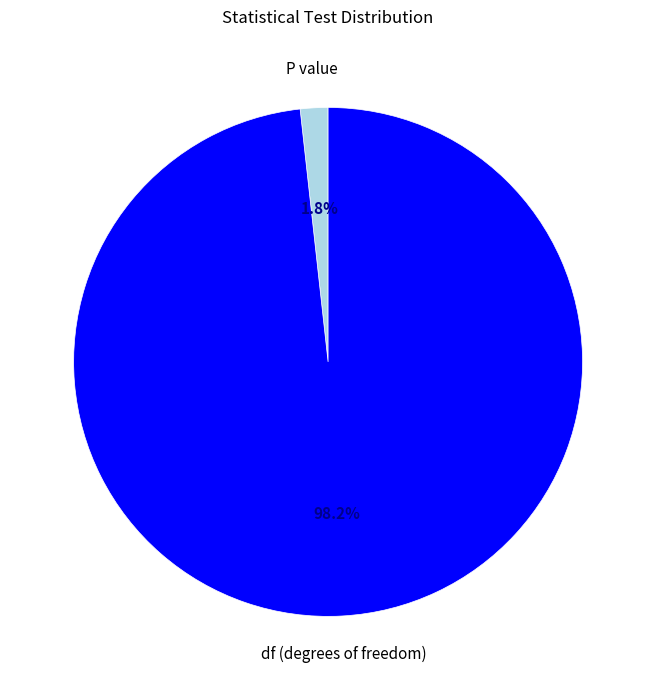

What percentage is the P value slice, to the nearest percent?

2%